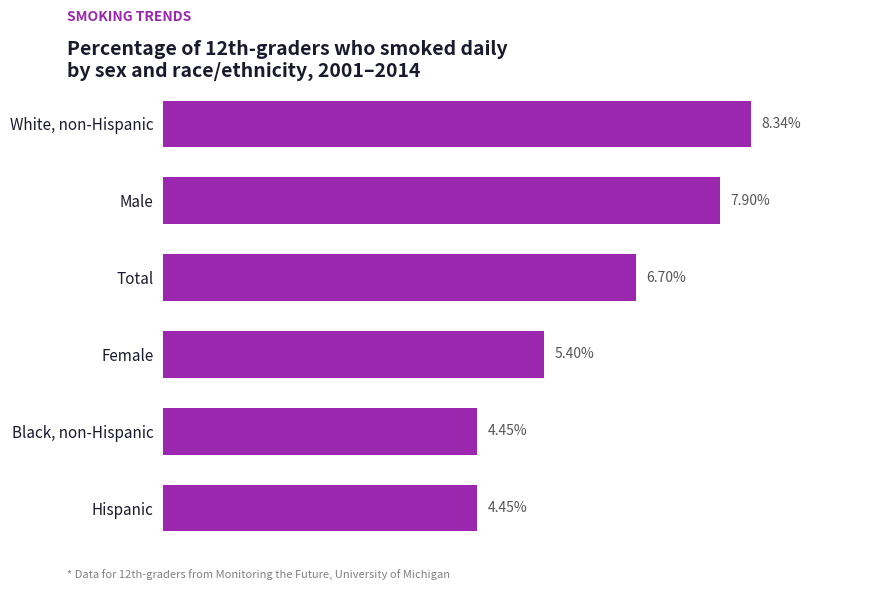

Which category has the highest value across all series?

White, non-Hispanic